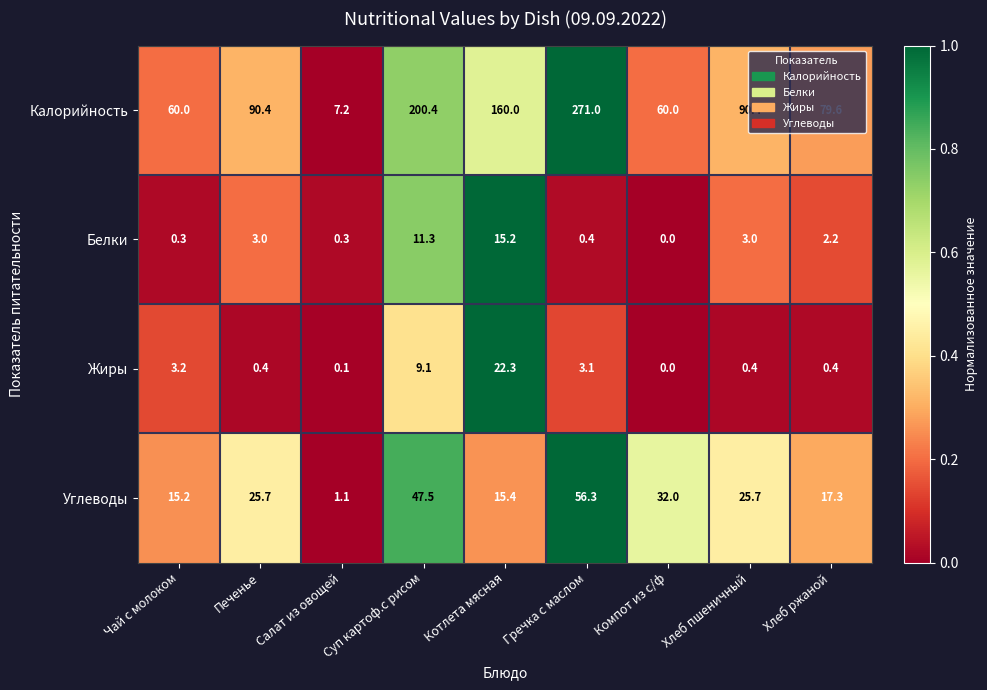

What is the total value across all series at Гречка с маслом?

330.8